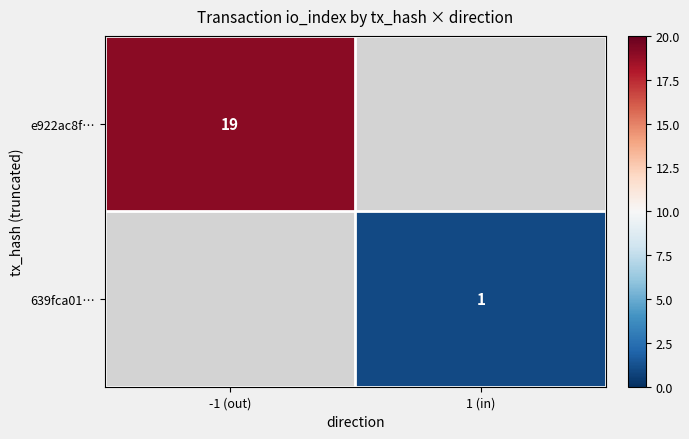

What is the smallest value displayed?

1.0